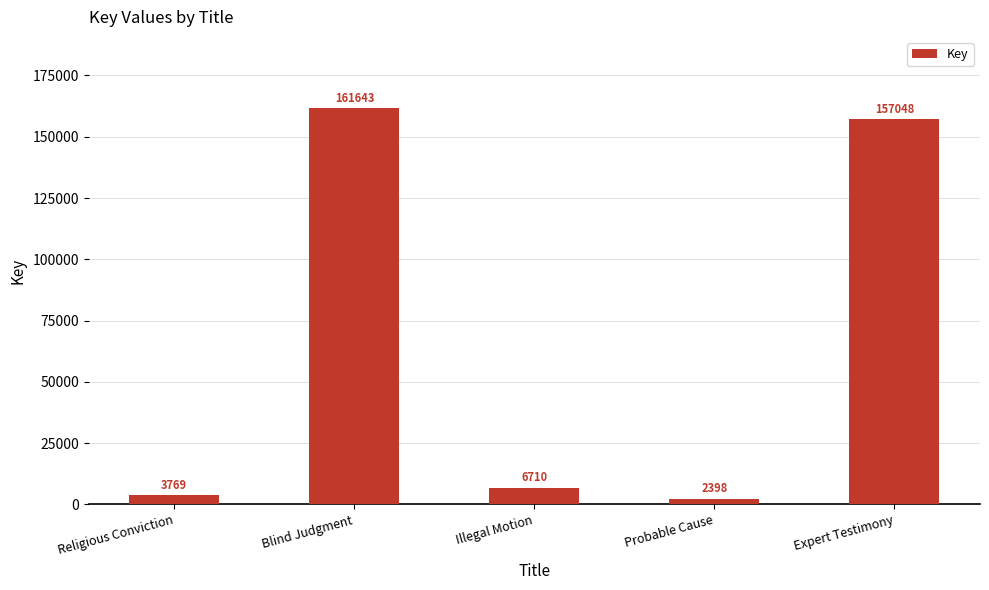

What is the label of the 3rd bar from the left?

Illegal Motion